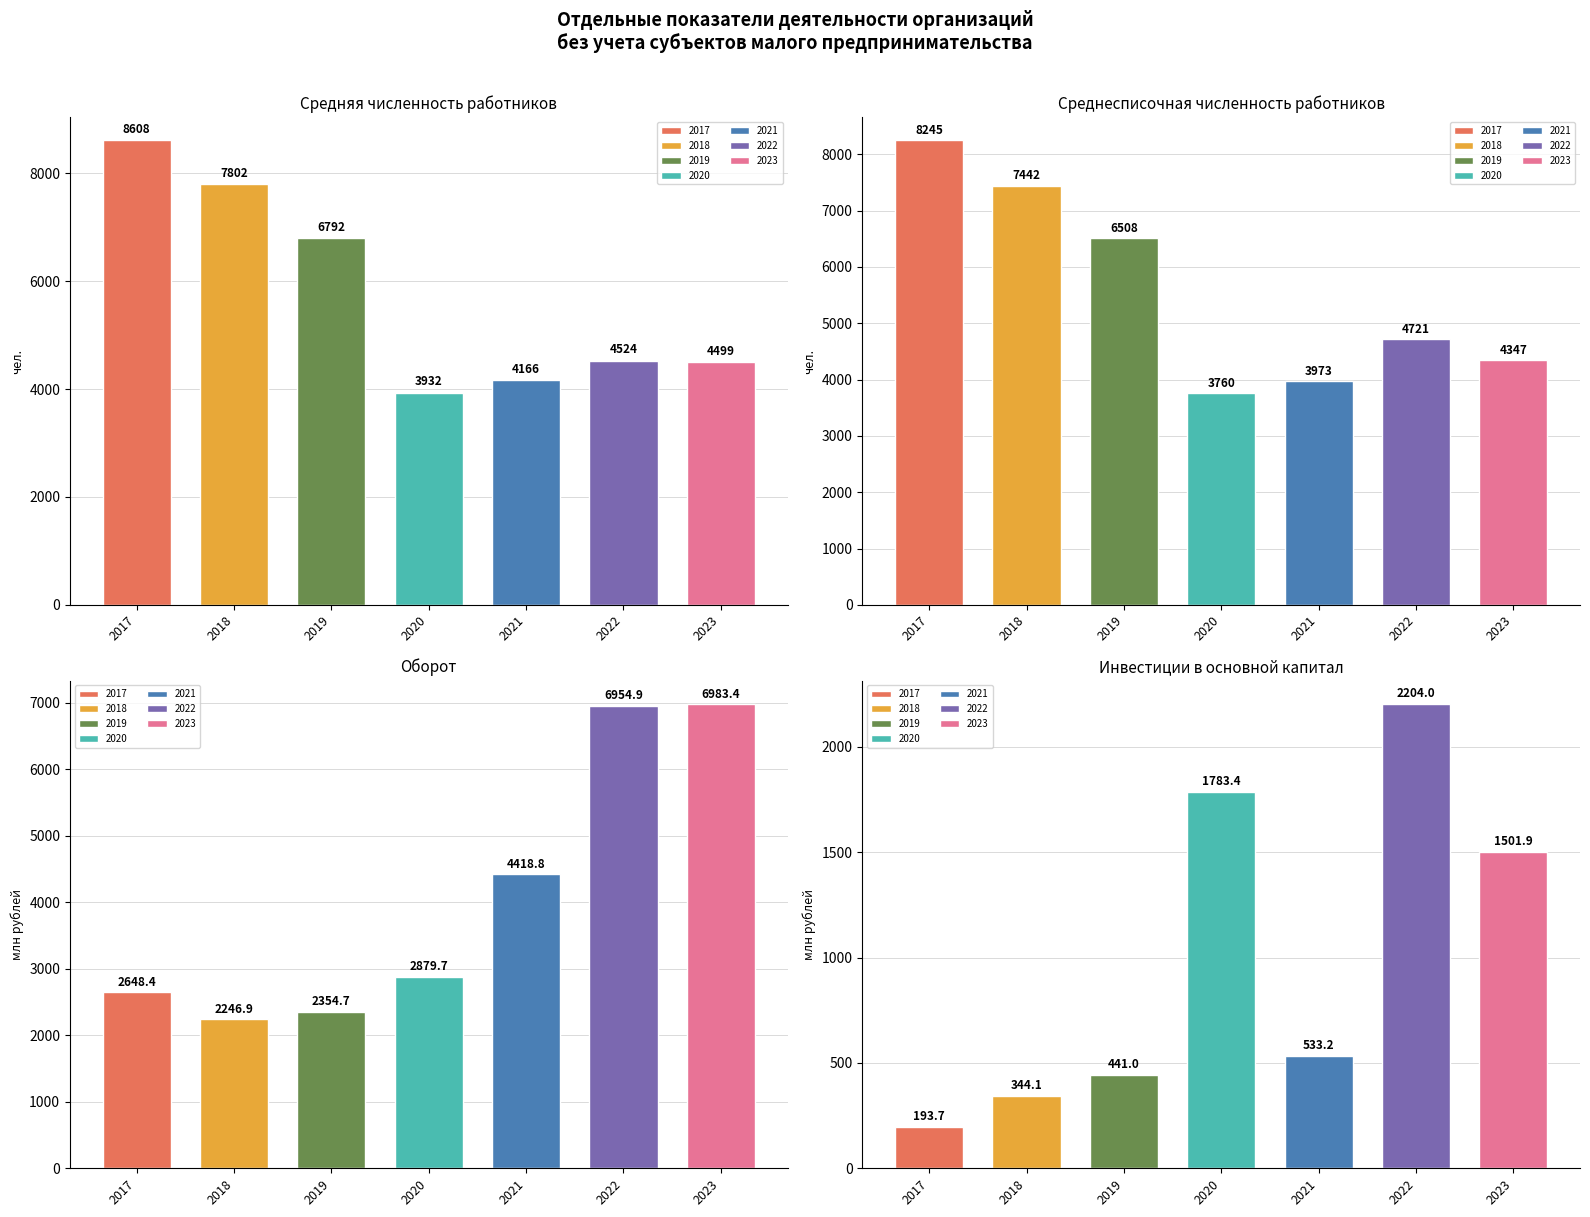

True or false: Инвестиции в основной капитал (млн руб.) has a value of 1114.0 at 2020.

False